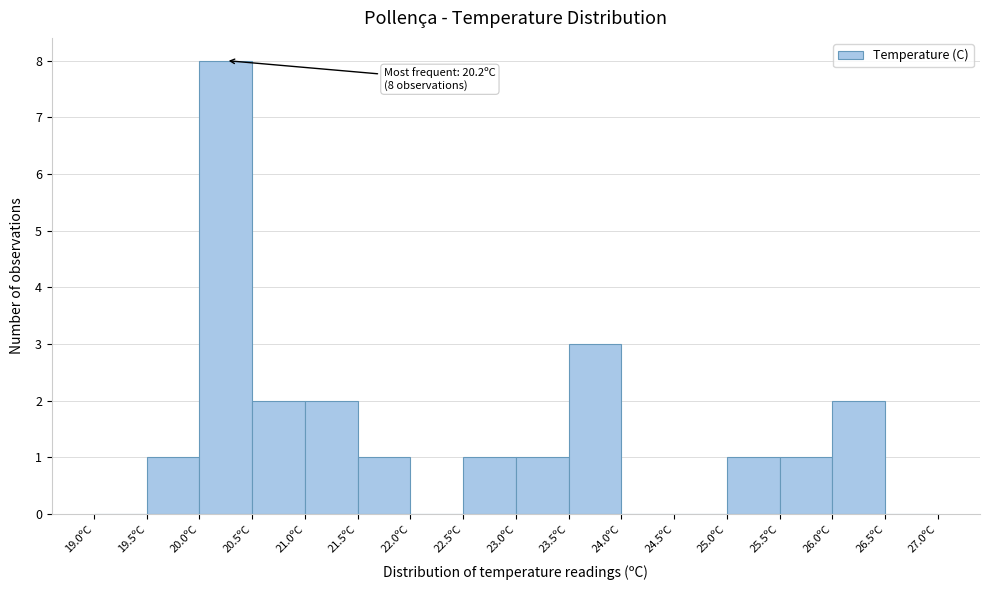

Which range on the x-axis has the tallest bar?

20.0 to 20.5